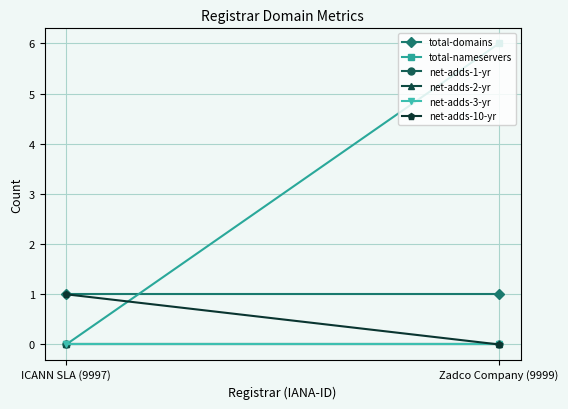

The value of total-nameservers at ICANN SLA (9997) is 0. True or false?

True